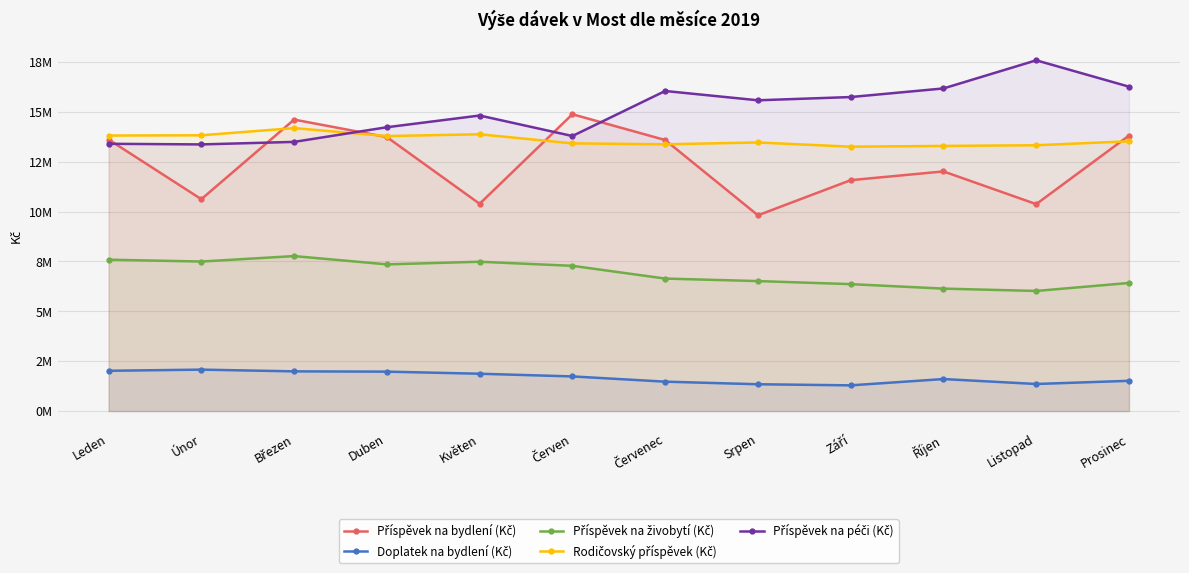

At Leden, list the series in order from smallest to largest.

Doplatek na bydlení (Kč), Příspěvek na živobytí (Kč), Příspěvek na péči (Kč), Příspěvek na bydlení (Kč), Rodičovský příspěvek (Kč)